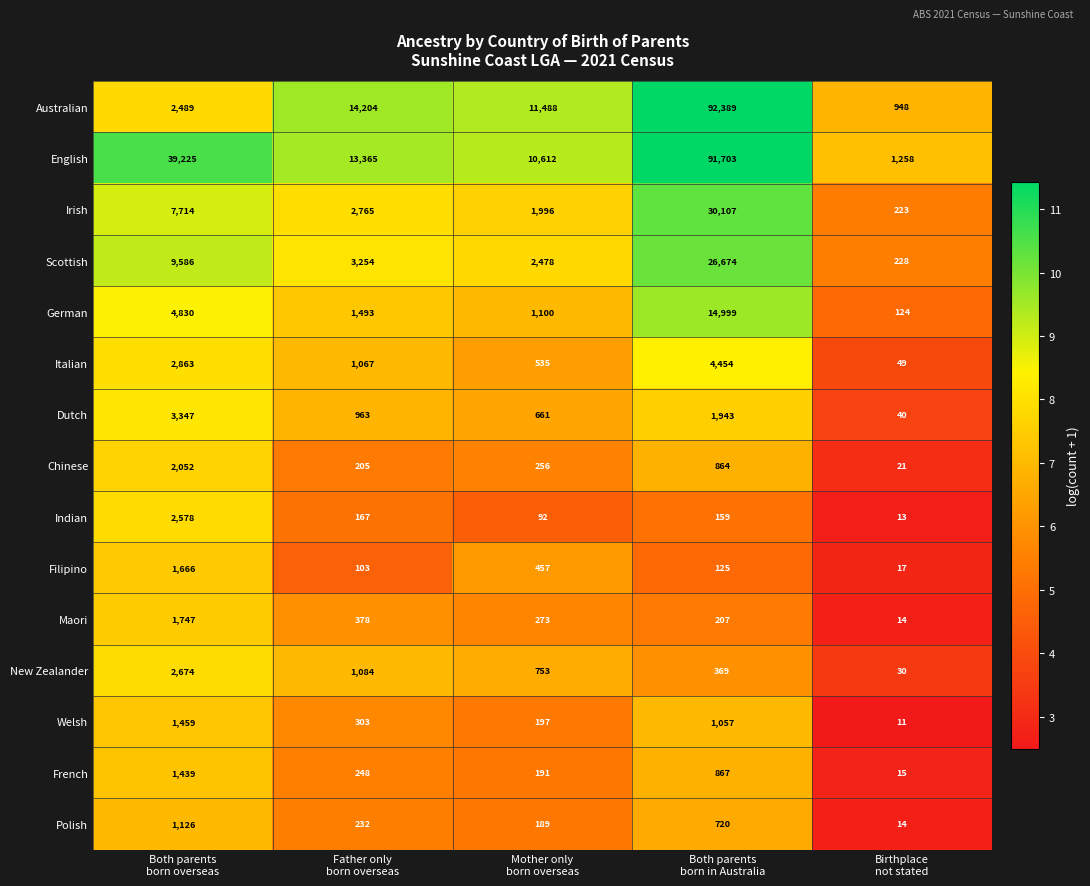

What is the maximum value shown in the chart?

92389